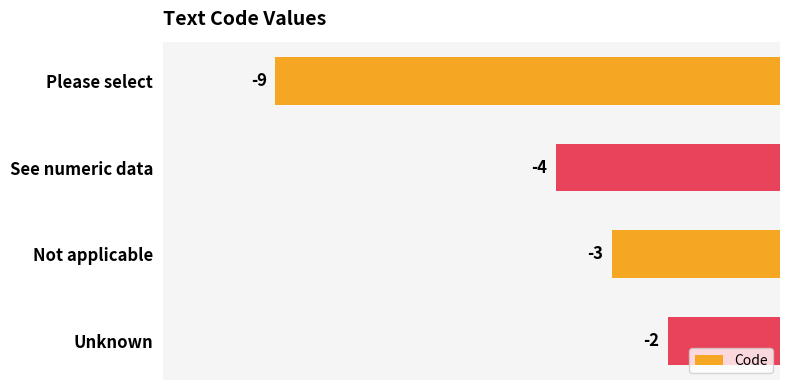

What is the average value?

-4